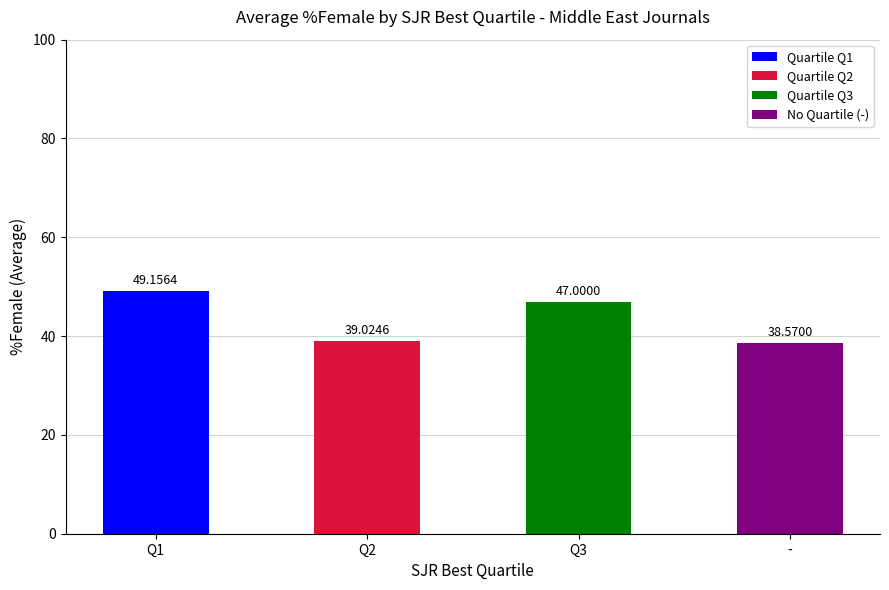

List the labels in order of value, smallest first.

-, Q2, Q3, Q1